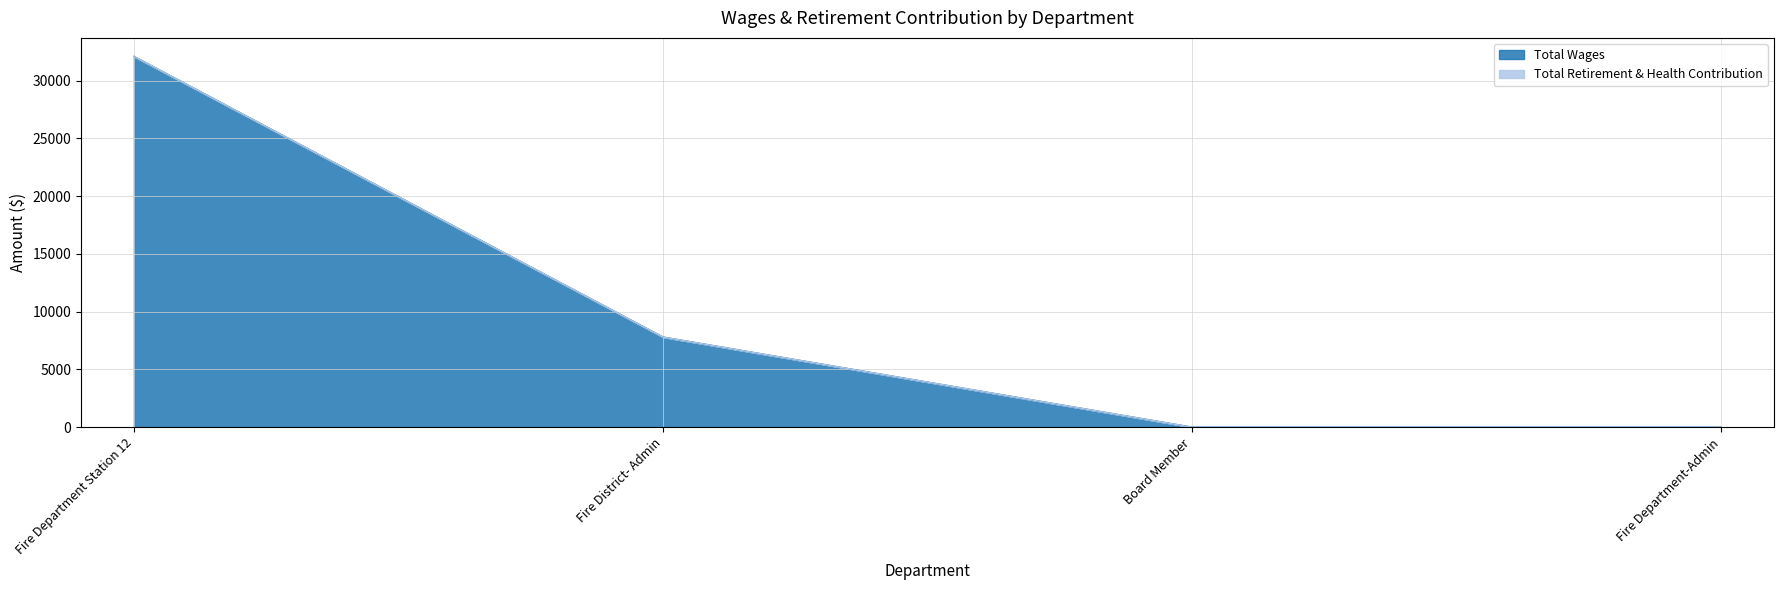

How many values are above zero?

2